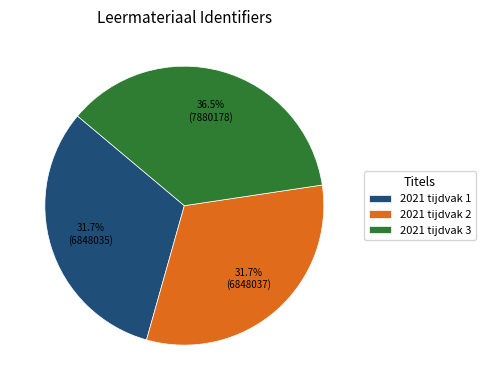

Do 2021 tijdvak 3 and 2021 tijdvak 2 together represent more than half of the pie?

Yes